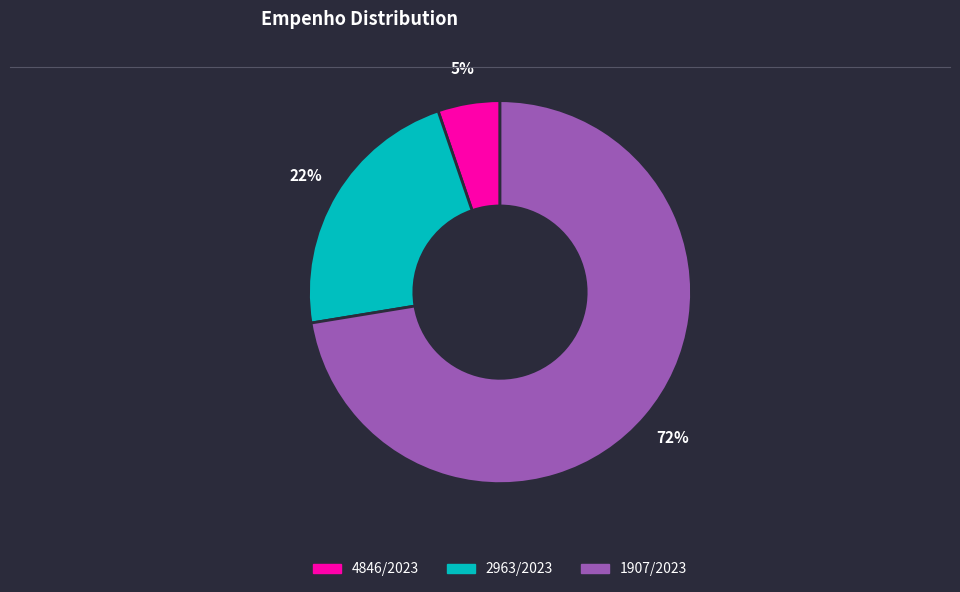

To the nearest percent, what portion does 4846/2023 represent?

5%